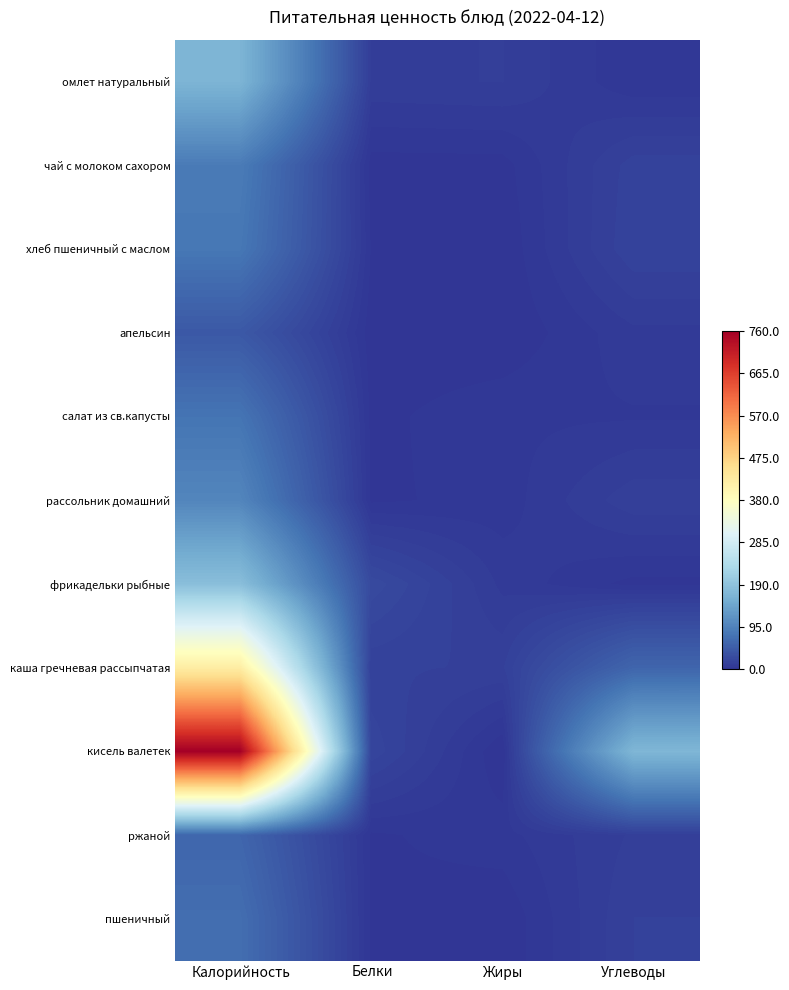

At which category is the sum across all series the highest?

Калорийность